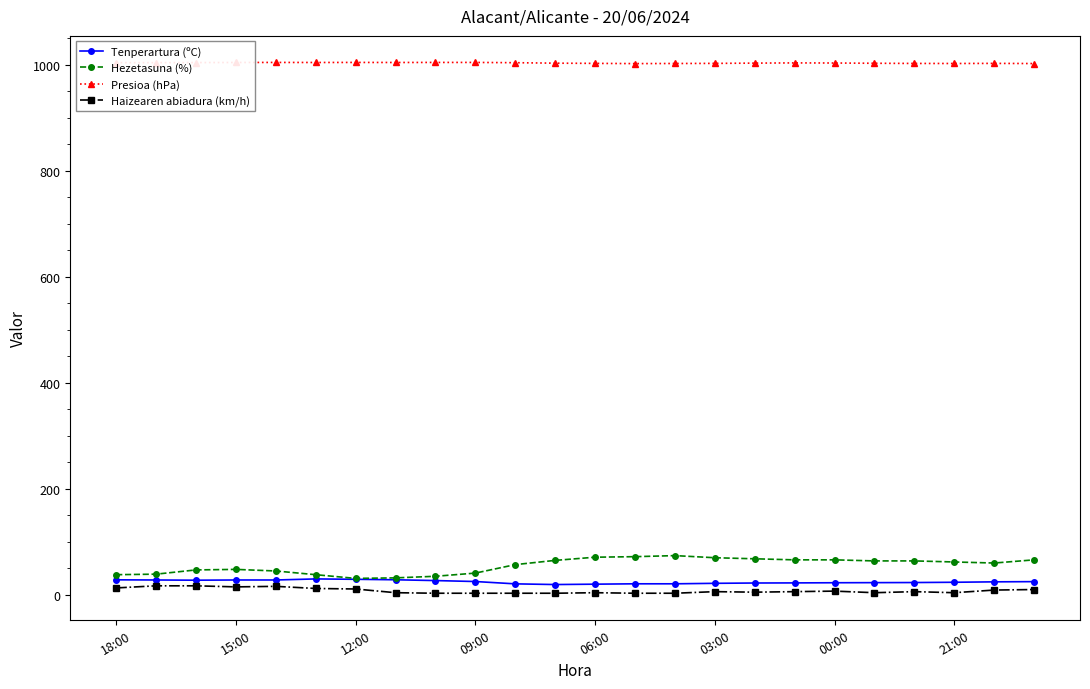

What is the value of the Tenperartura (ºC) point at the 20th from the left?

23.0